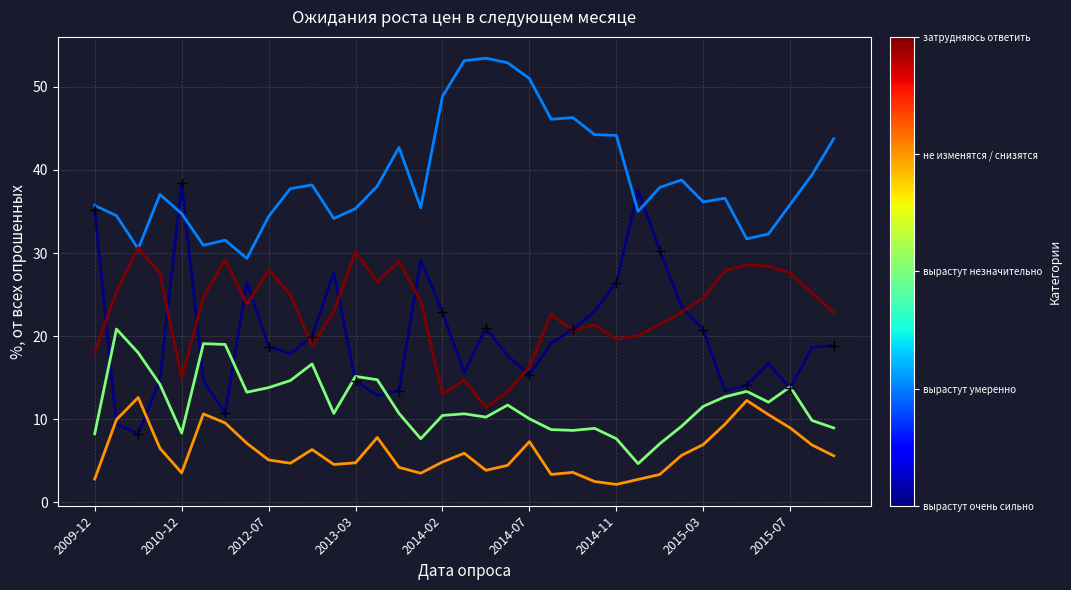

What position from the right is 13?

22